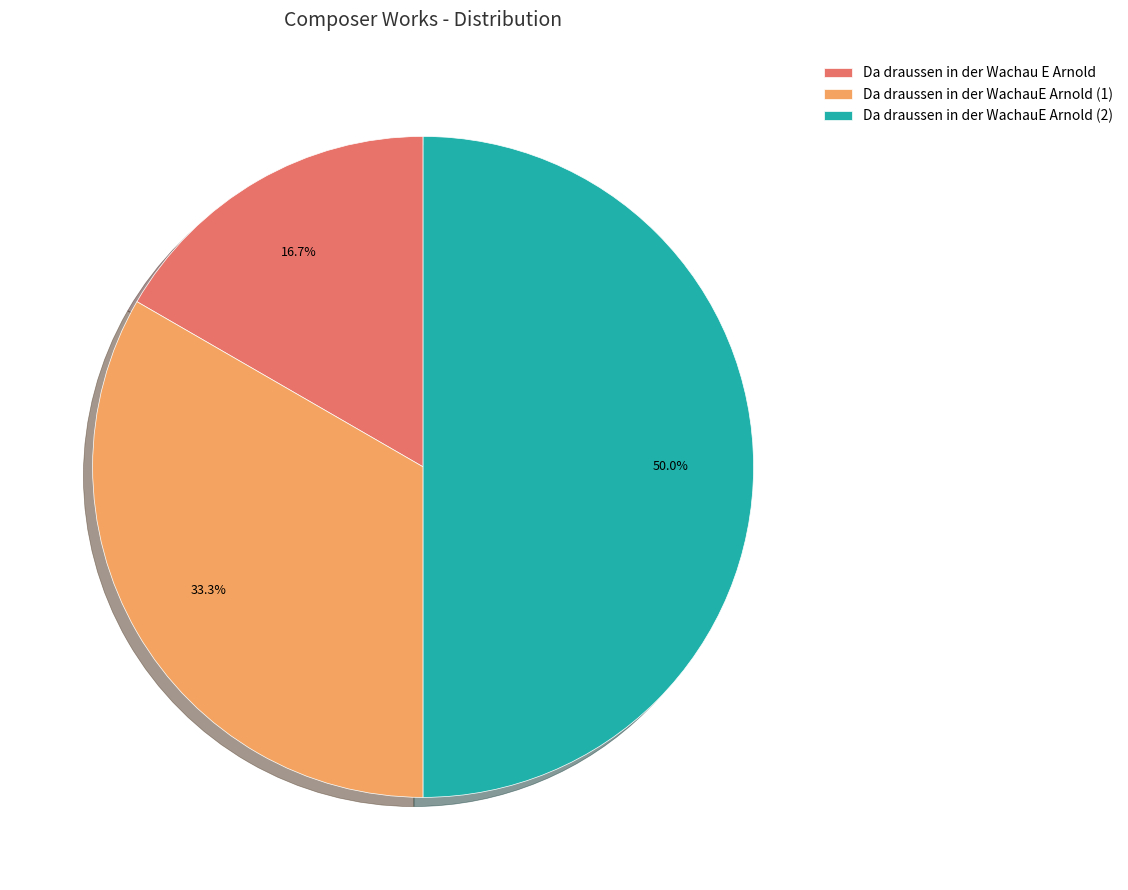

Between Da draussen in der WachauE Arnold (2) and Da draussen in der WachauE Arnold (1), which is larger?

Da draussen in der WachauE Arnold (2)